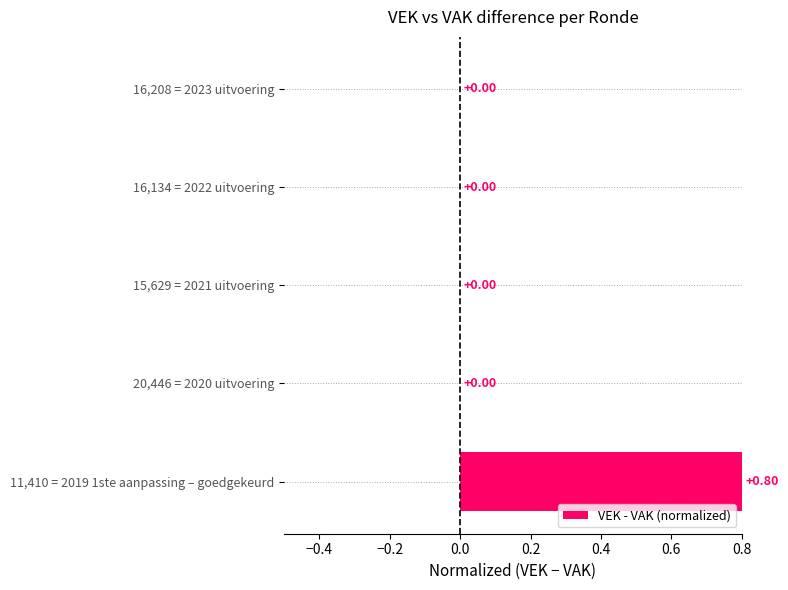

What is the change in value from 11,410 = 2019 1ste aanpassing – goedgekeurd to 16,134 = 2022 uitvoering?

-0.8